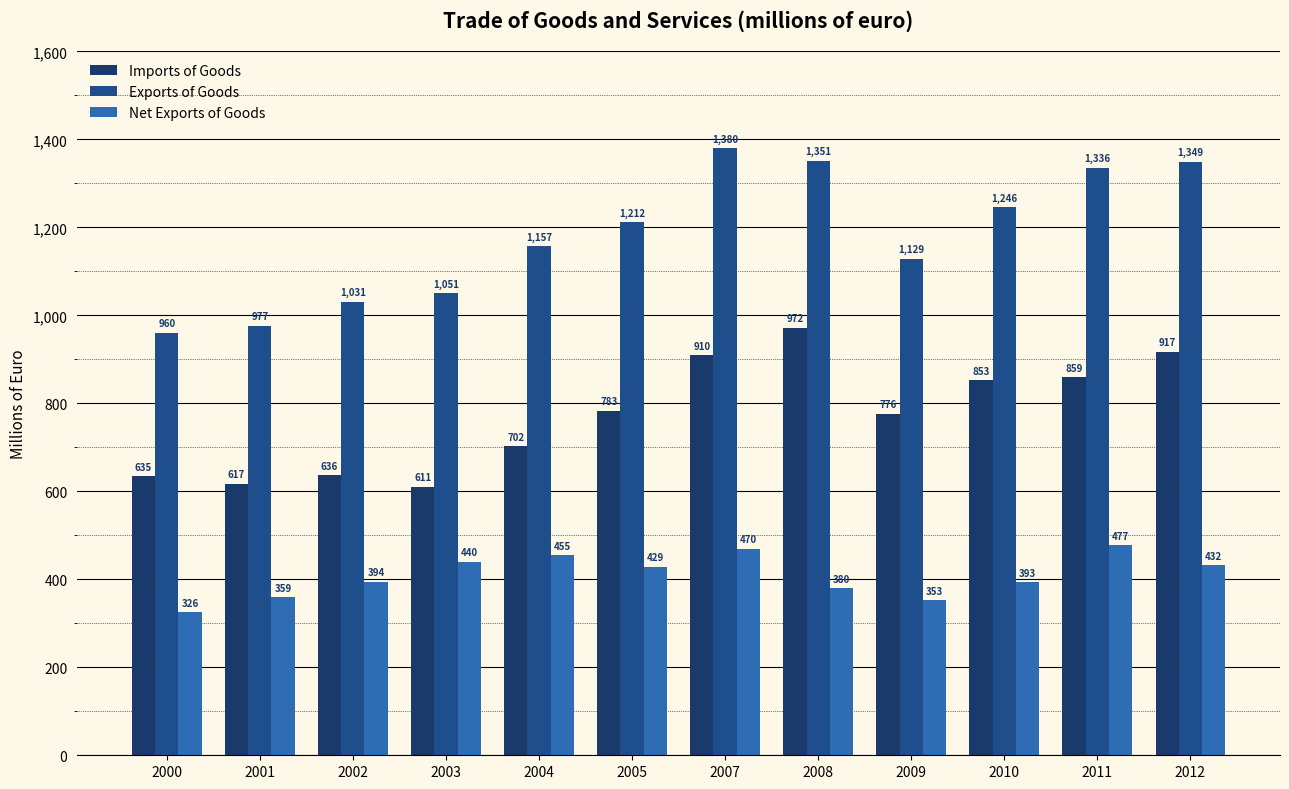

What is the value of the Net Exports of Goods bar at the 3rd from the left?

394.3